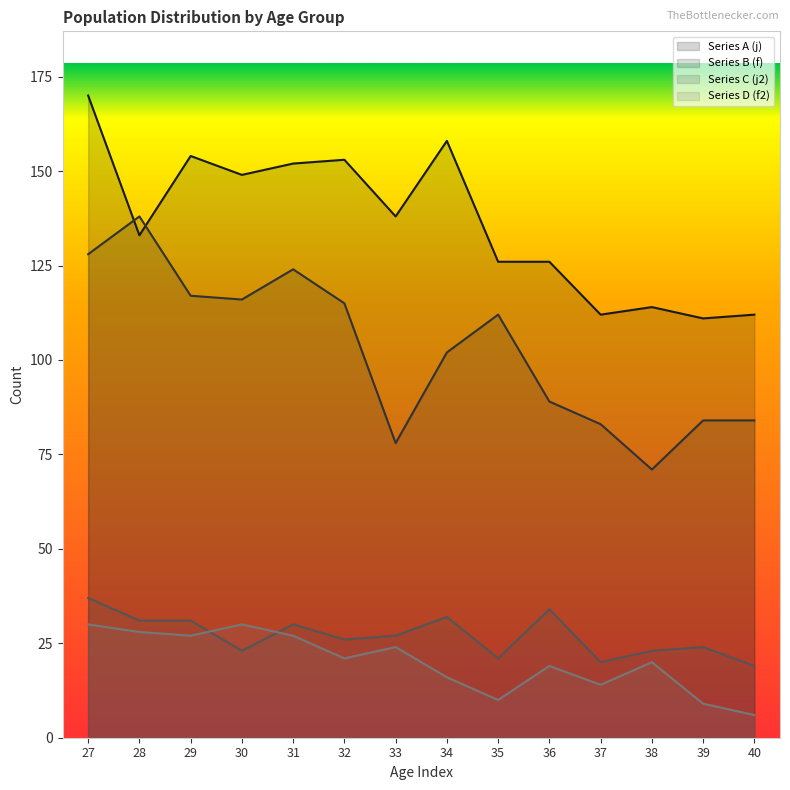

What is the difference between the highest and lowest values at 36?

107